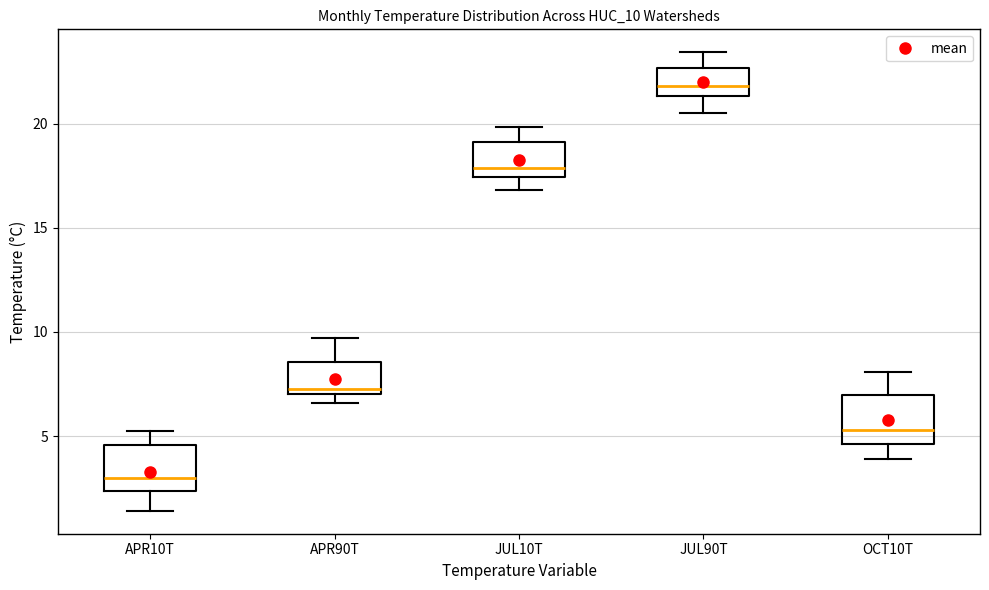

Where does the median line of the box for APR90T sit on the y-axis? The values are not printed on the chart, so give them approximately, as read against the axis.

7.5